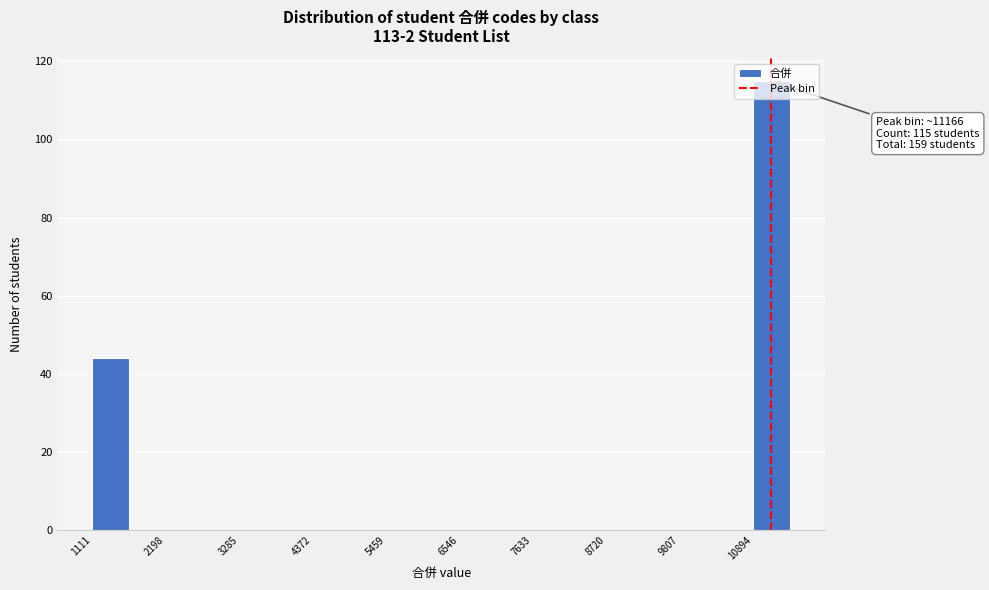

Read against the x-axis, roughly where is the centre of the tallest bar?

11200